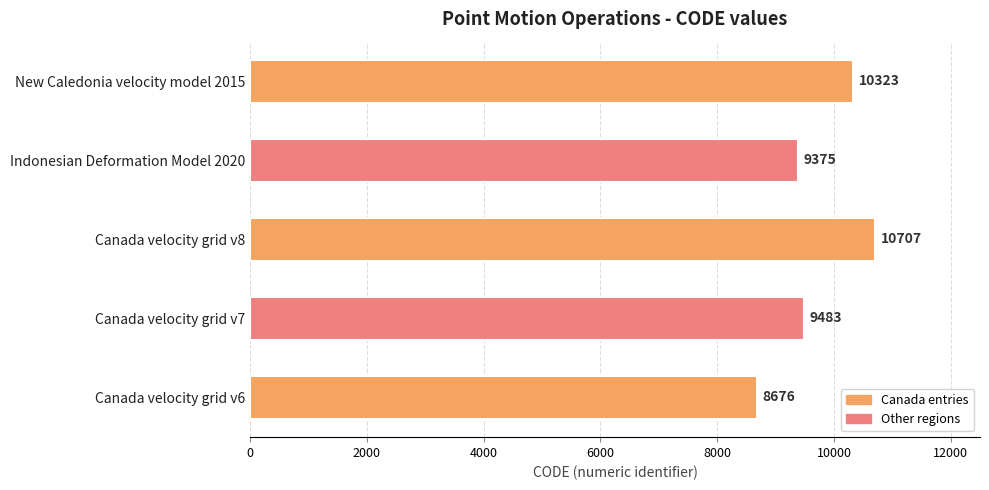

At which label is the value closest to 9691?

Canada velocity grid v7